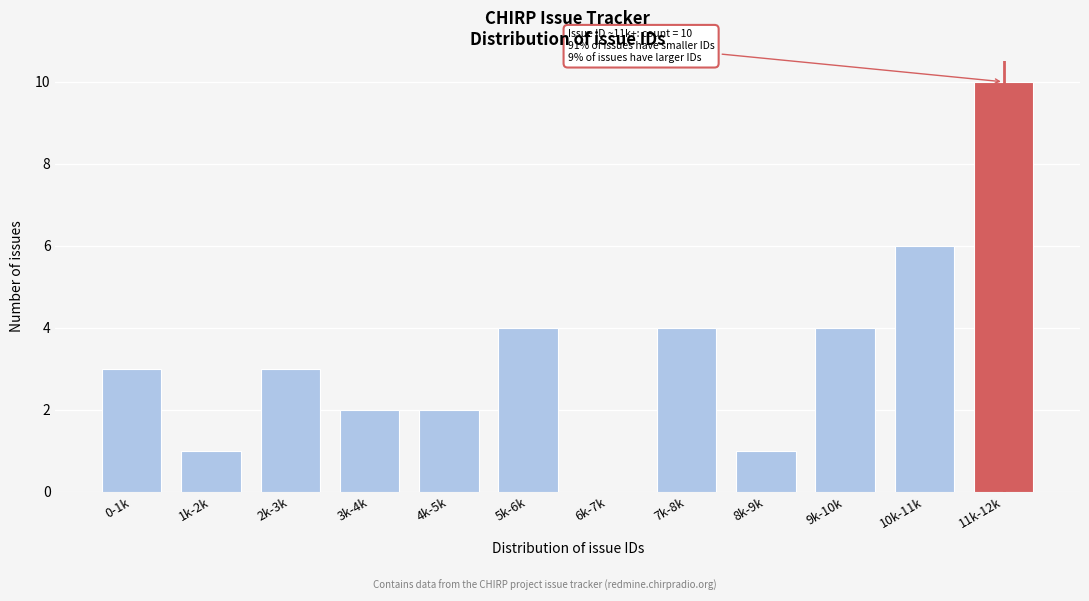

Reading left to right, transcribe all the data shown in this chart.

0-1k=3	1k-2k=1	2k-3k=3	3k-4k=2	4k-5k=2	5k-6k=4	6k-7k=0	7k-8k=4	8k-9k=1	9k-10k=4	10k-11k=6	11k-12k=10